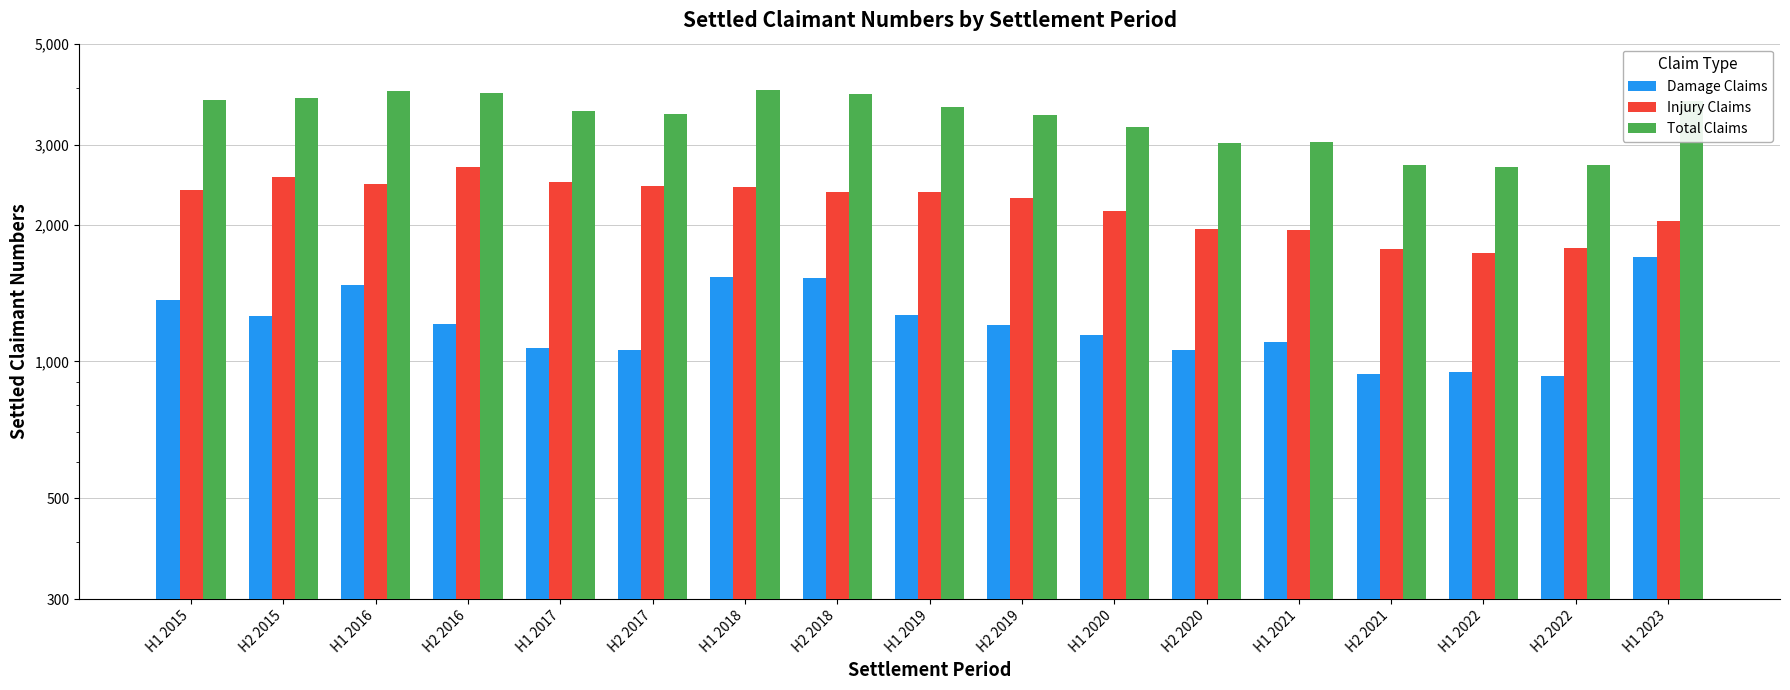

Which has a higher value, H2 2017 or H1 2023?

H1 2023